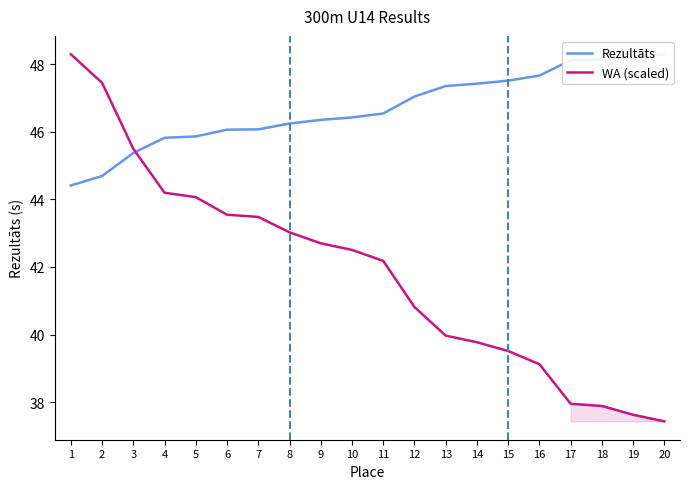

The WA (scaled) series shows 16.2 at 9. True or false?

False